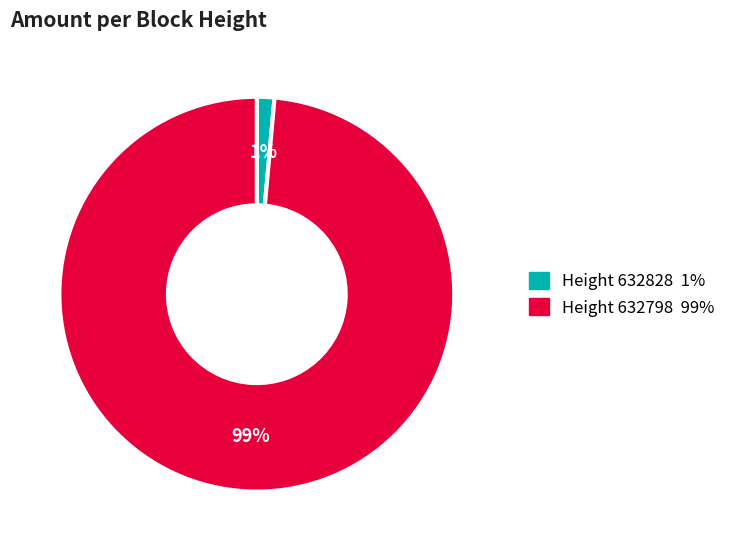

Is there a majority slice in this chart?

Yes